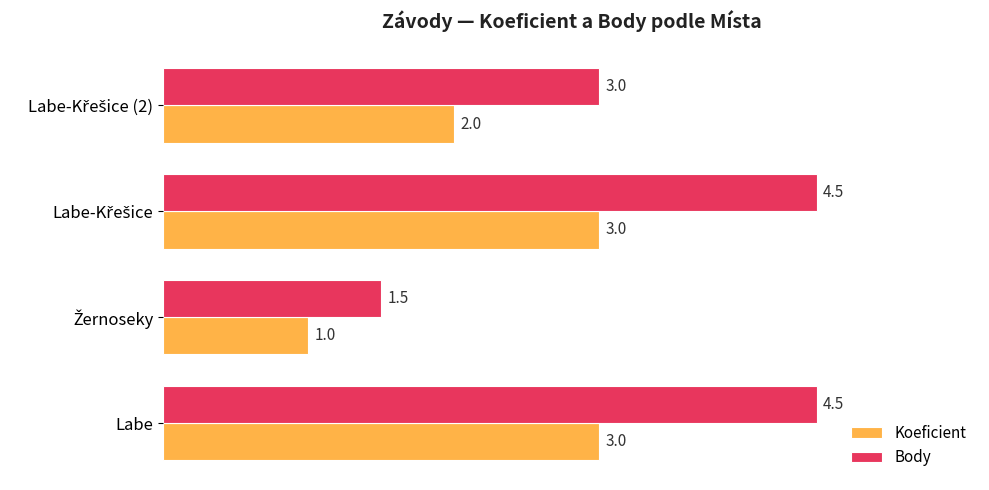

What is the lowest value of the Body series?

1.5